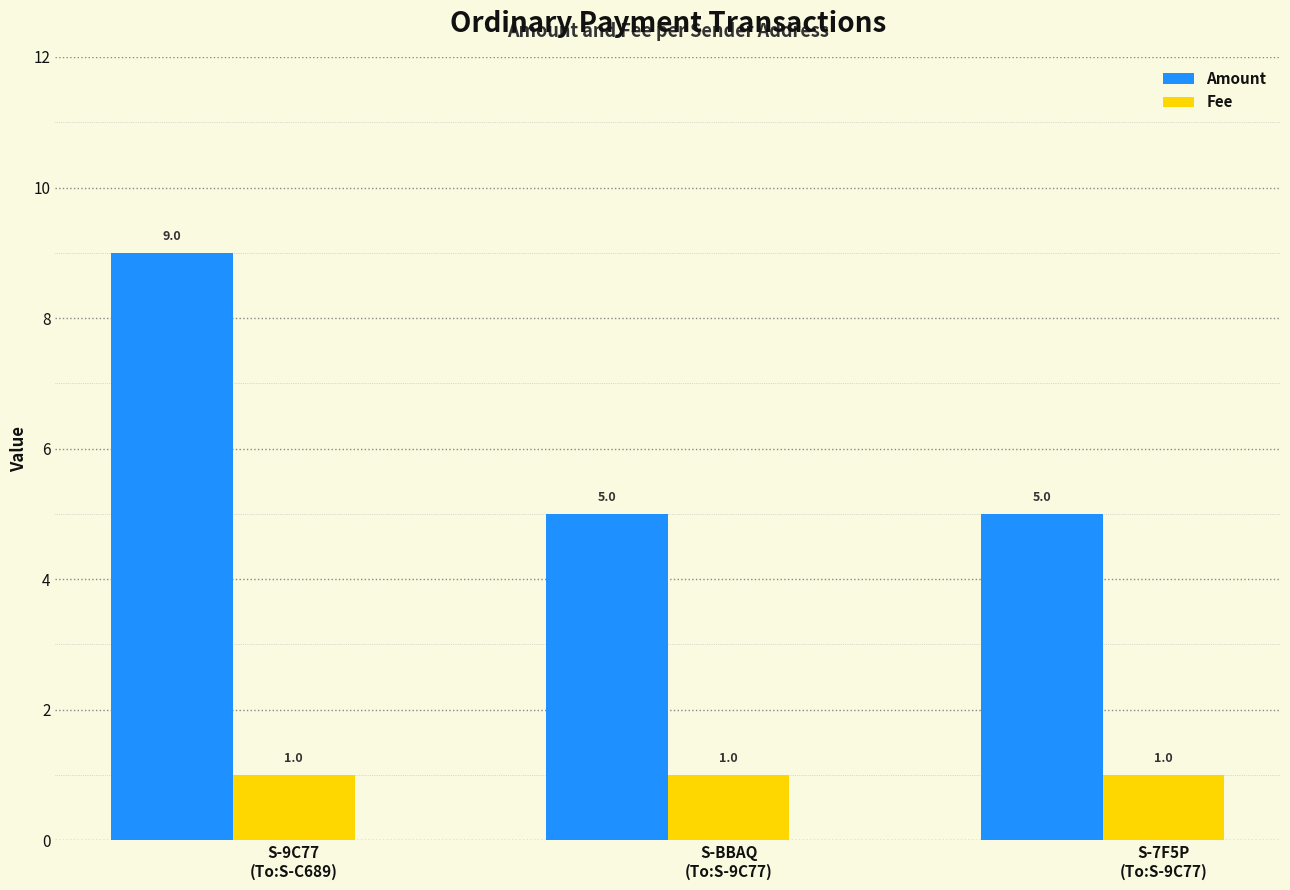

What is the difference between the highest and lowest values at S-7F5P
(To:S-9C77)?

4